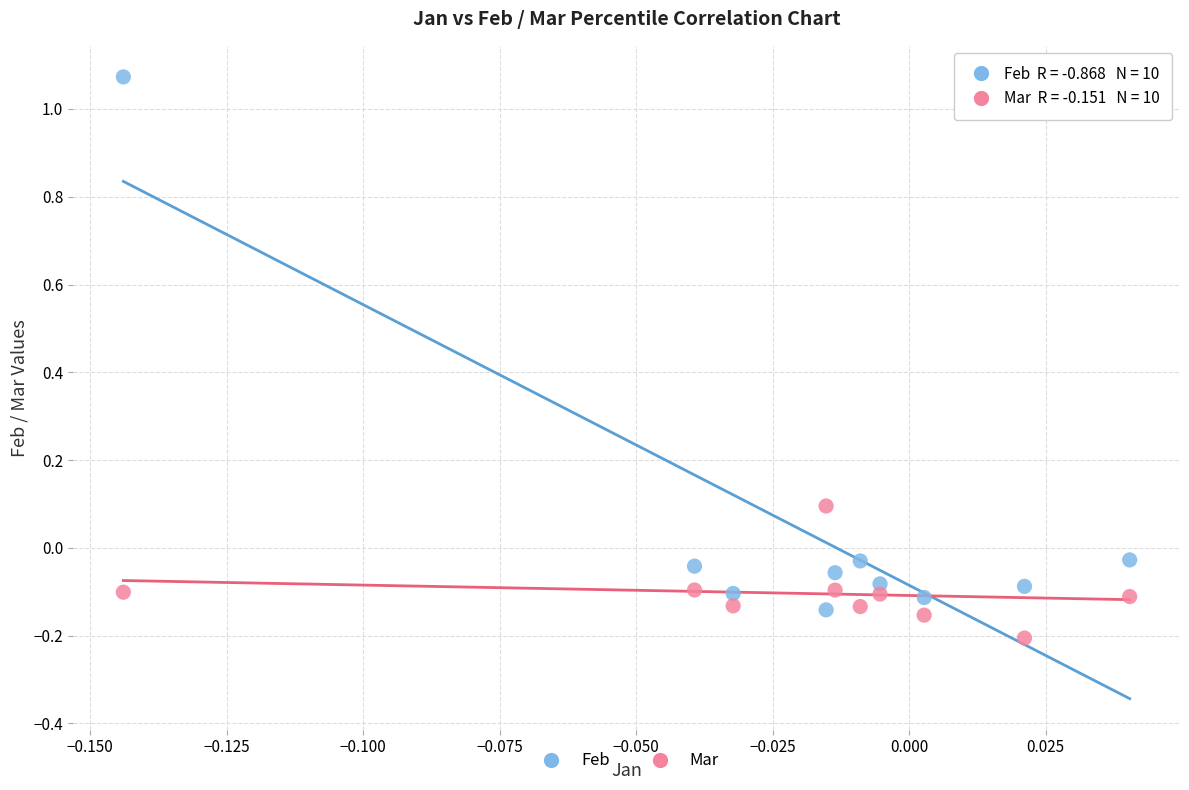

Which series has the largest Y range (max minus min)?

Feb